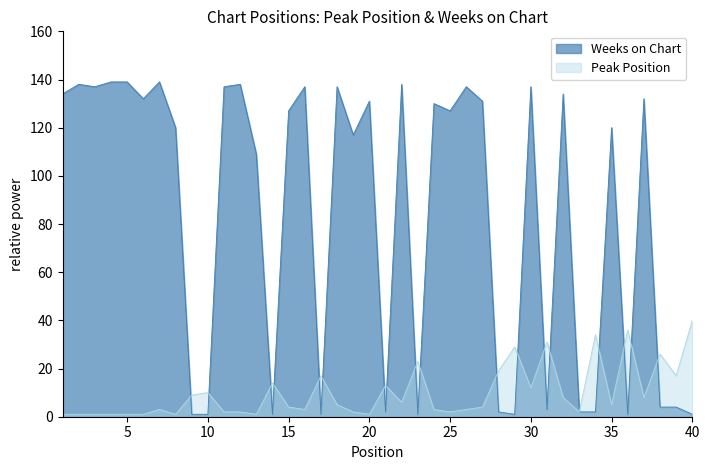

How many lines are shown in the chart?

2